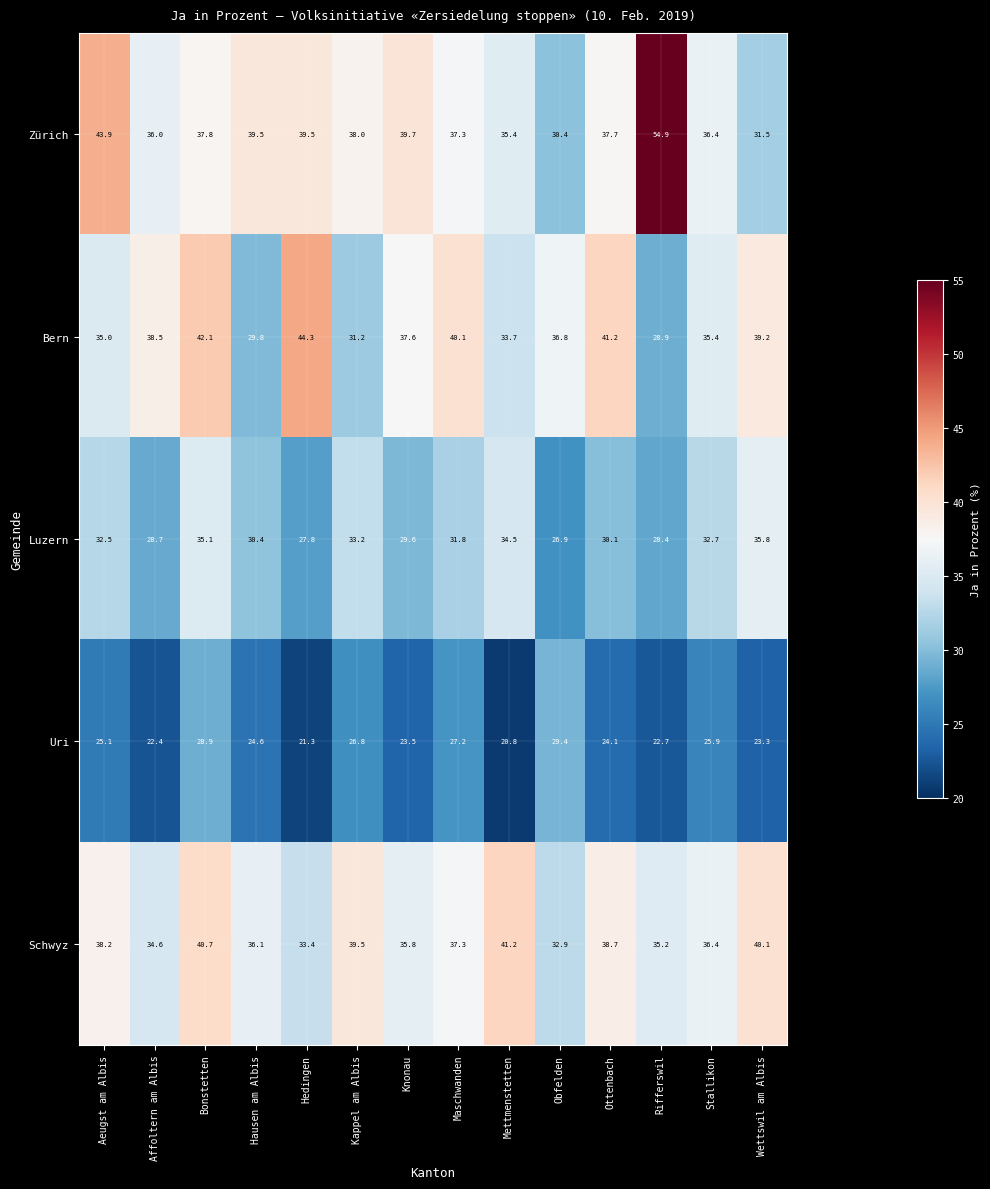

True or false: Schwyz has a value of 41.2 at Mettmenstetten.

True